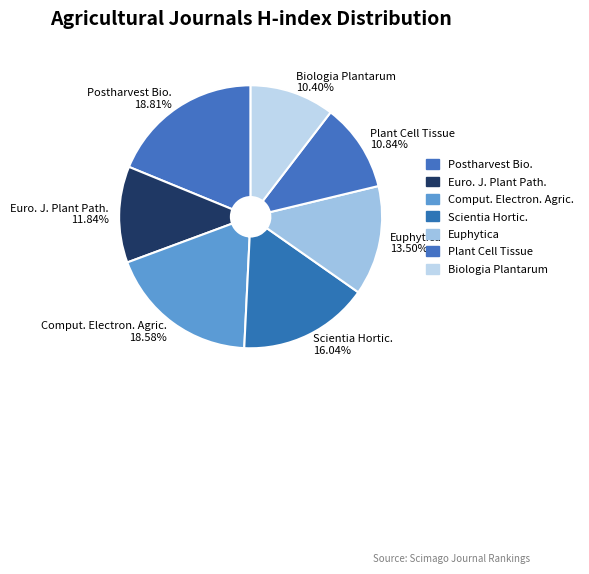

Combined, do Comput. Electron. Agric. and Scientia Hortic. account for over 50%?

No